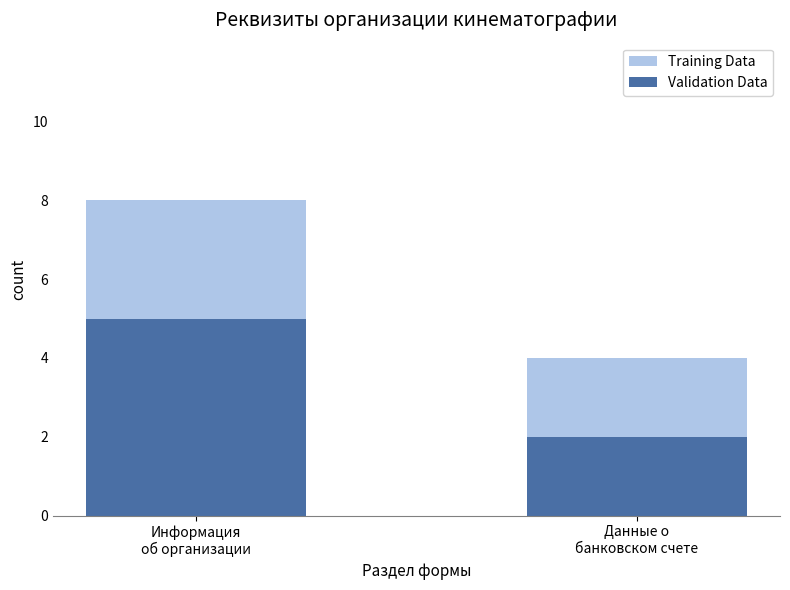

Is it true that Training Data equals 4 at Данные о
банковском счете?

True